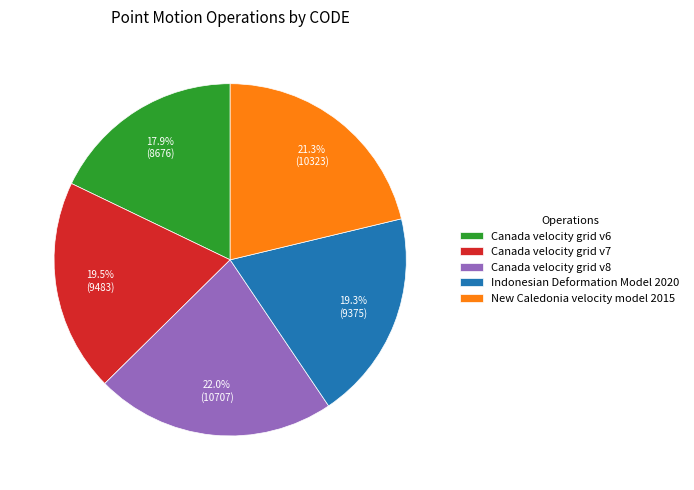

How many slices are in this pie chart?

5